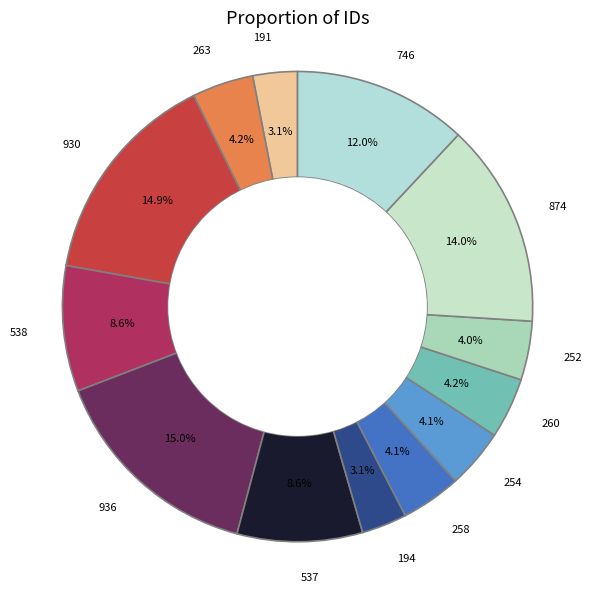

Does any single category account for the majority?

No